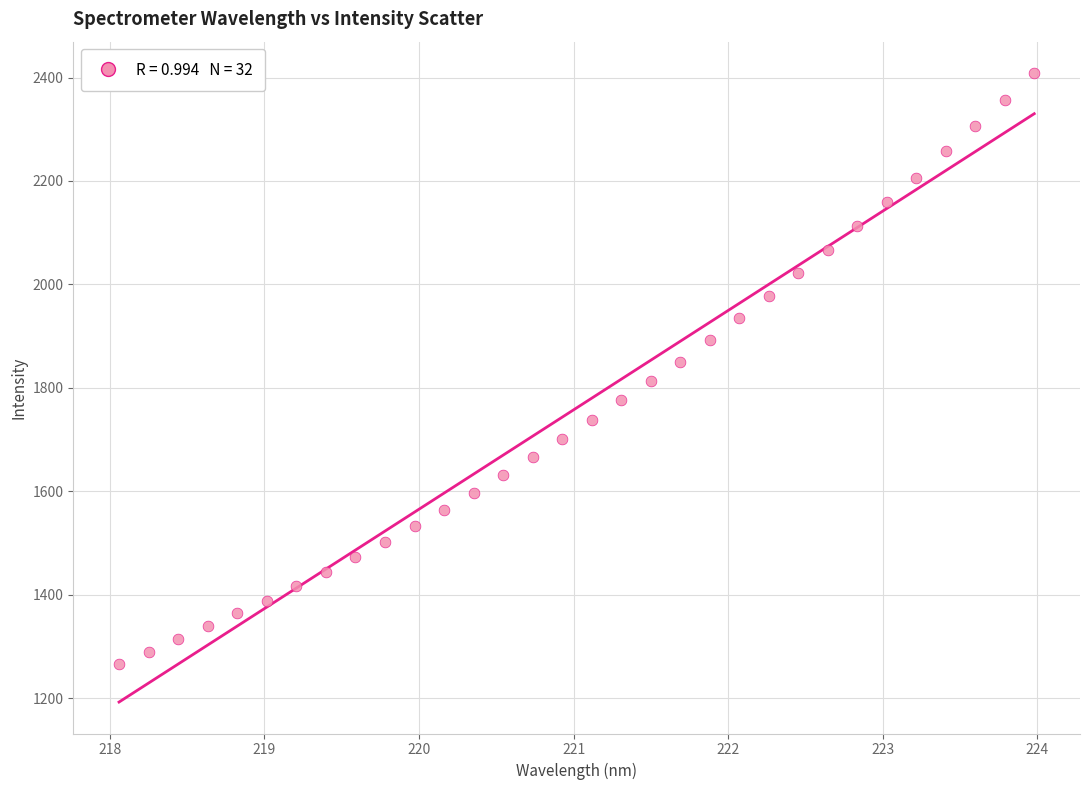

What is the range of X values (max minus min)?

5.9